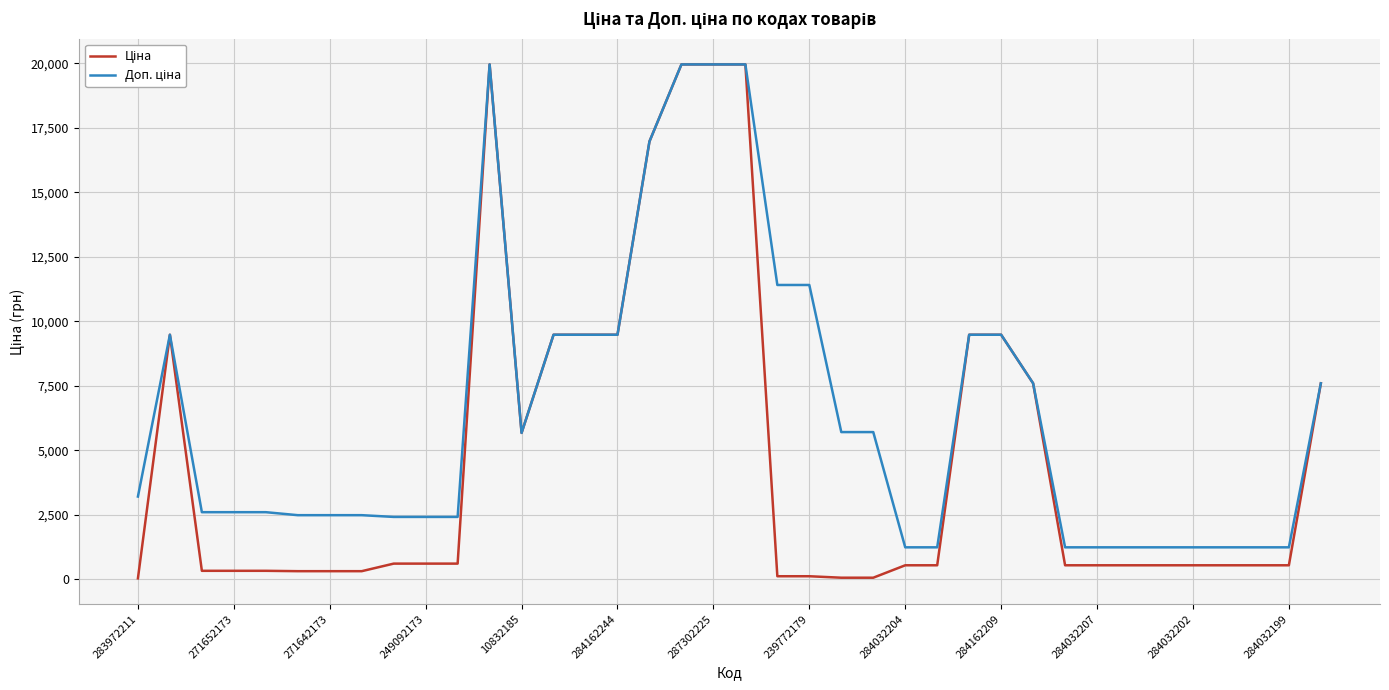

How many interior local peaks does the Доп. ціна series have?

2